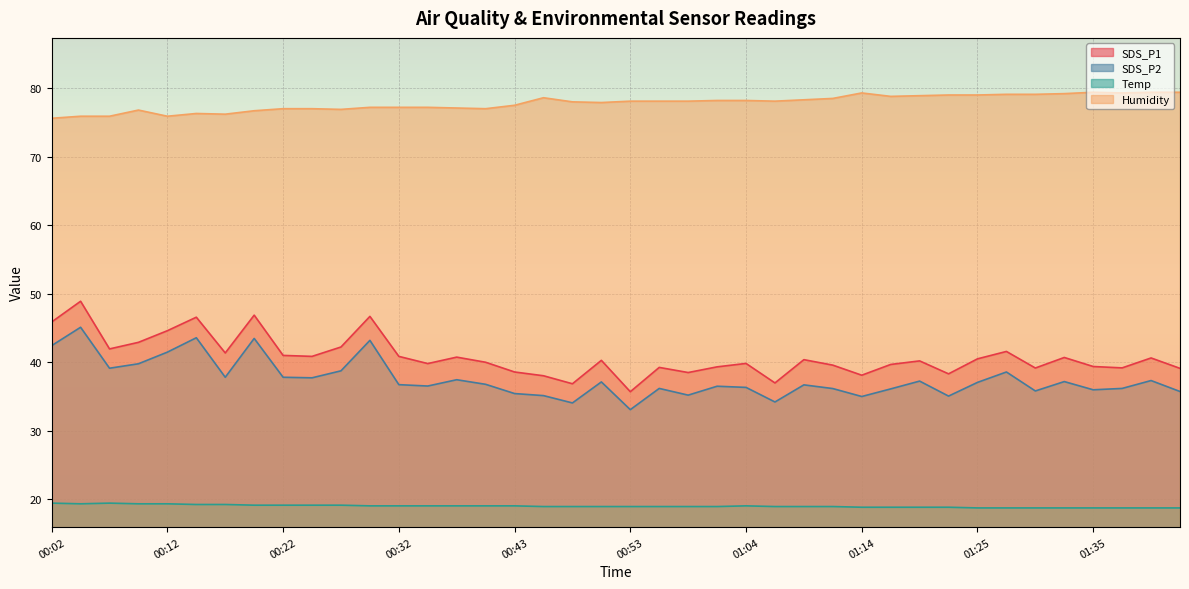

At which label does SDS_P2 reach its minimum?

00:53